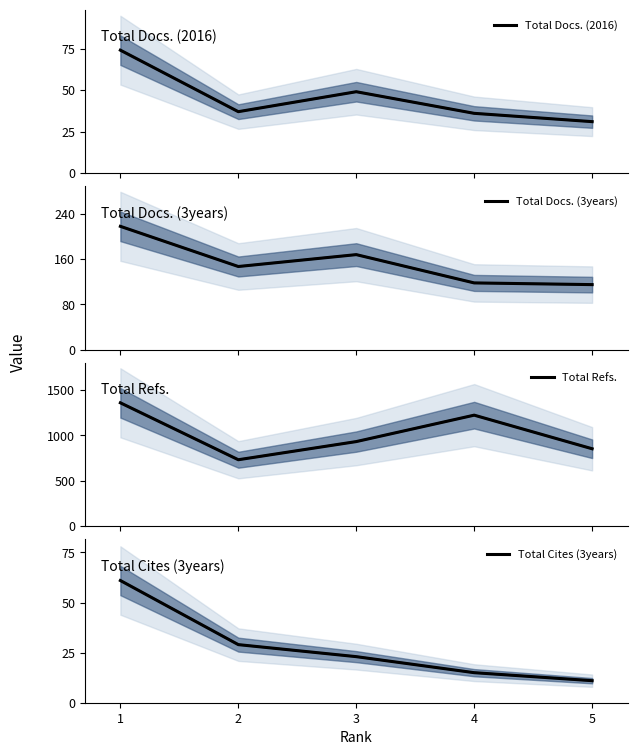

What is the smallest value displayed?

11